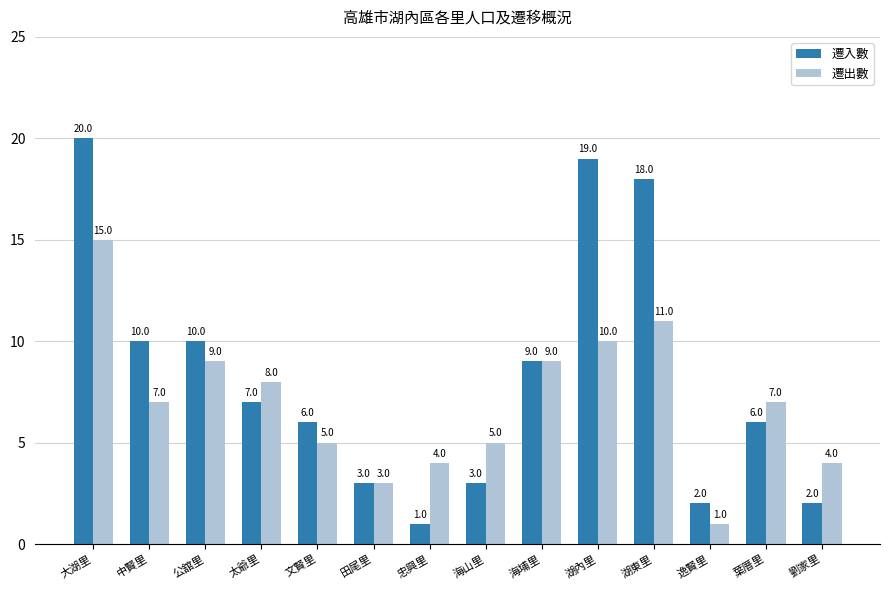

The value of 遷出數 at 海山里 is 5. True or false?

True